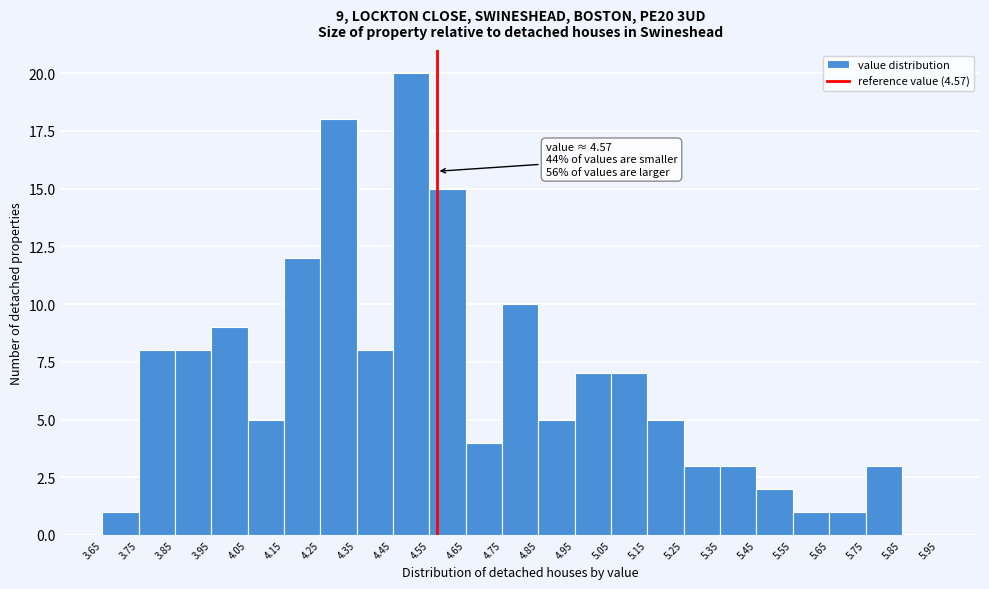

Over which range of the x-axis is the bar tallest?

4.45 to 4.55